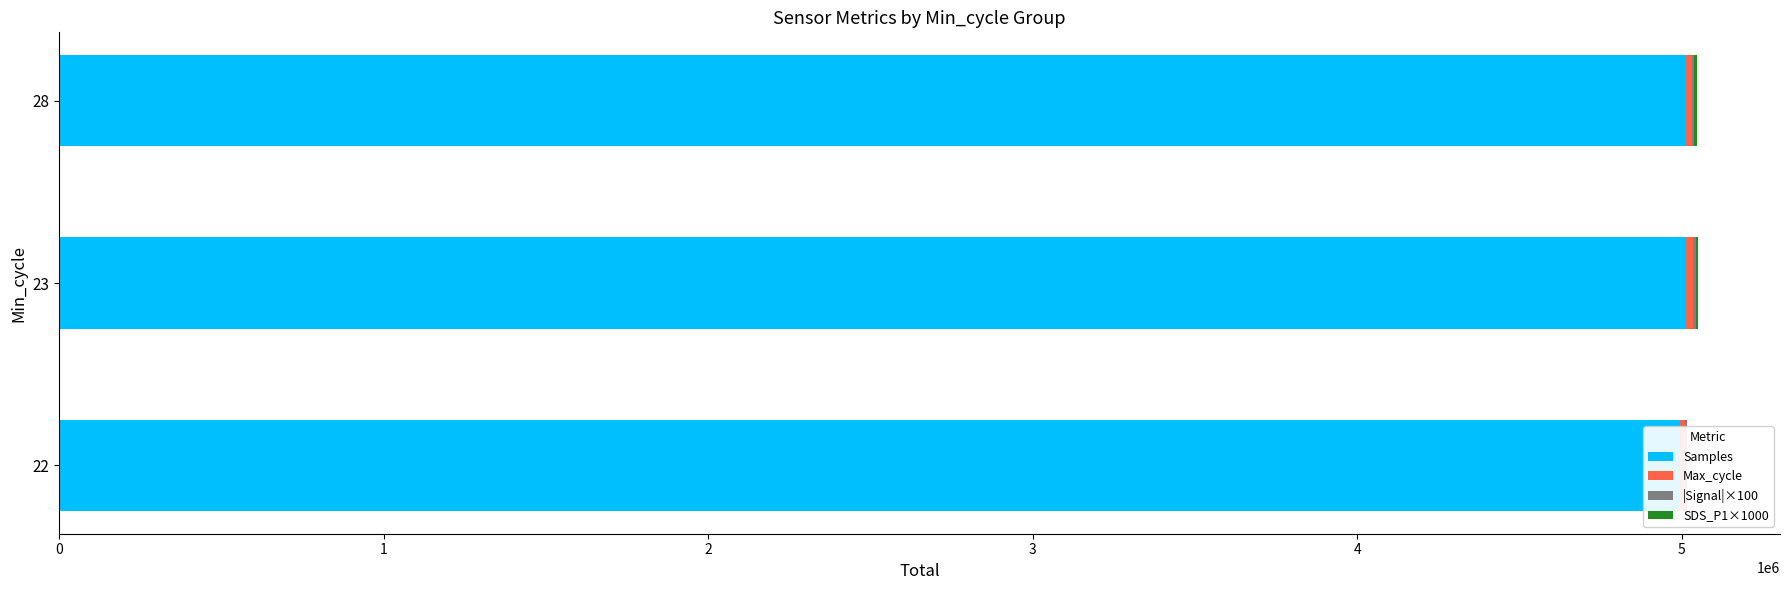

Between 1 and 2, which is larger?

1